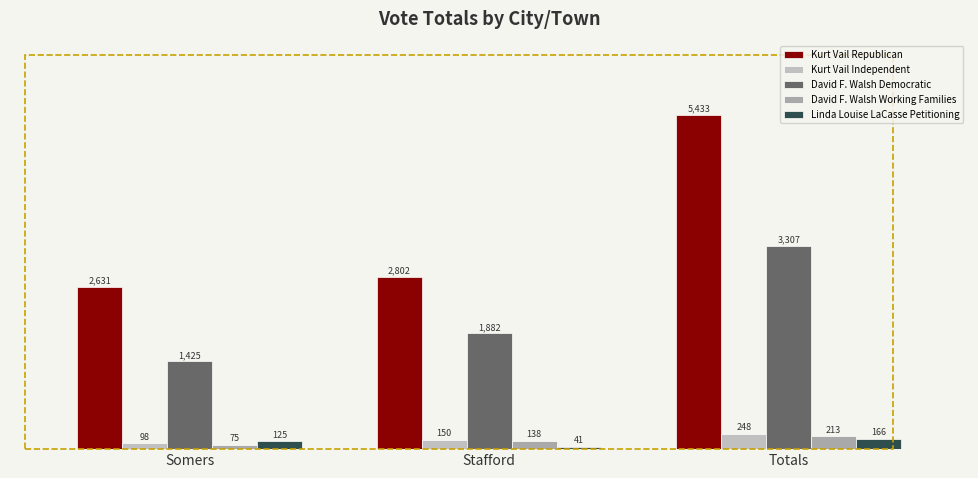

The value of Kurt Vail Independent at Stafford is 92. True or false?

False